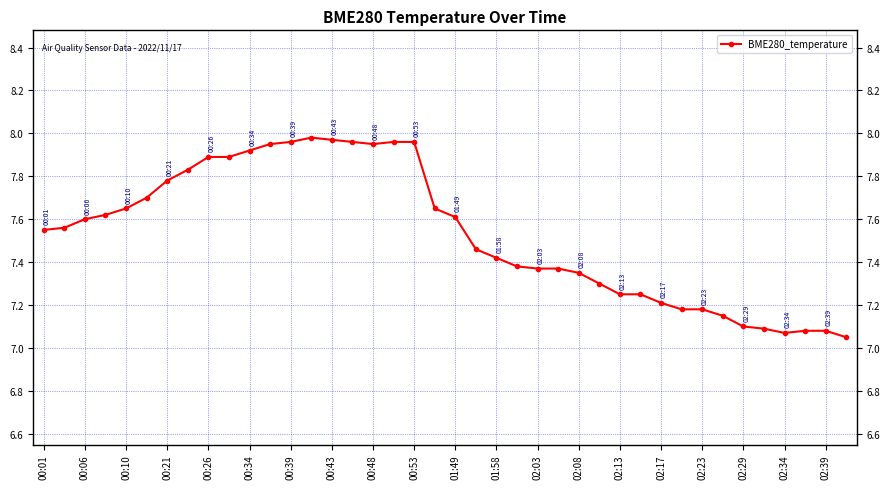

What is the difference between the second highest and second lowest values?

0.9